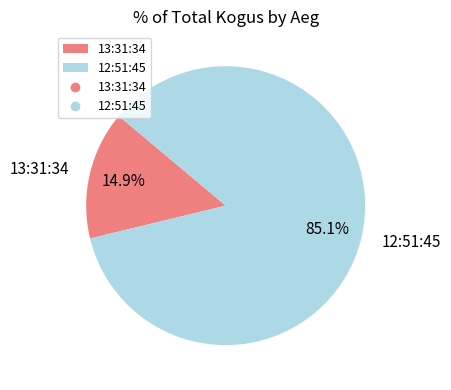

To the nearest percent, what is the difference between the 13:31:34 and 12:51:45 slice percentages?

70%